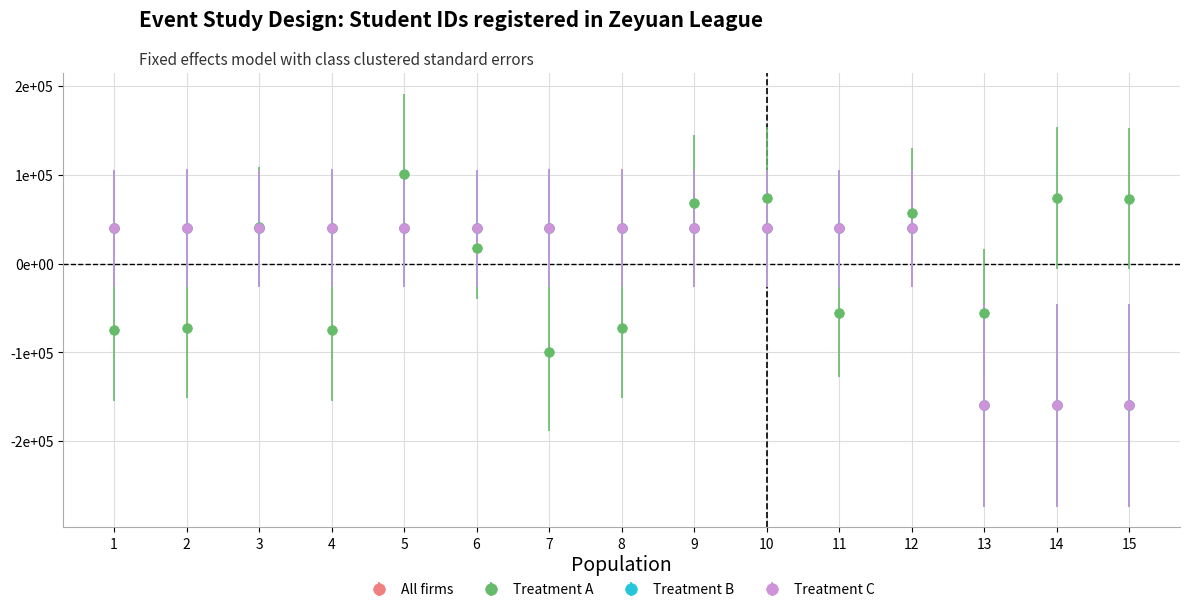

What is the difference between the Treatment A values at 5 and 7?

200000.0